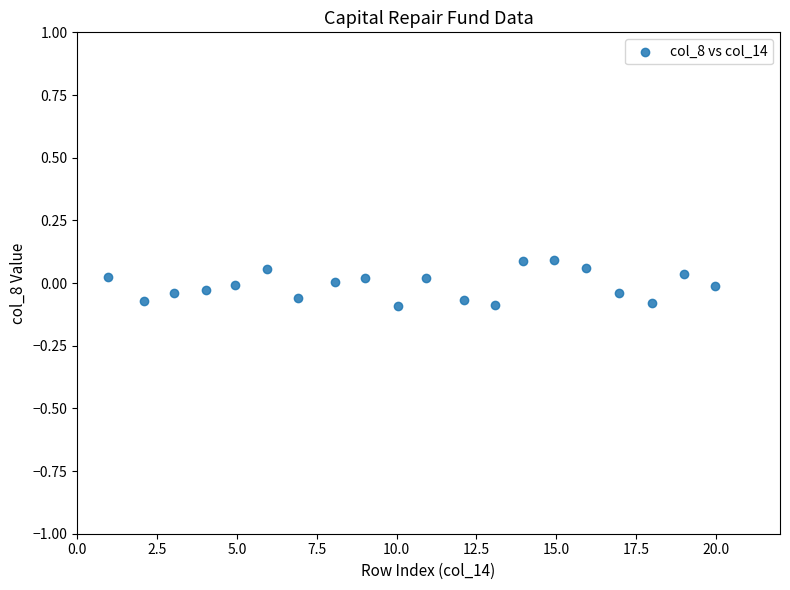

What is the range of X values (max minus min)?

19.0